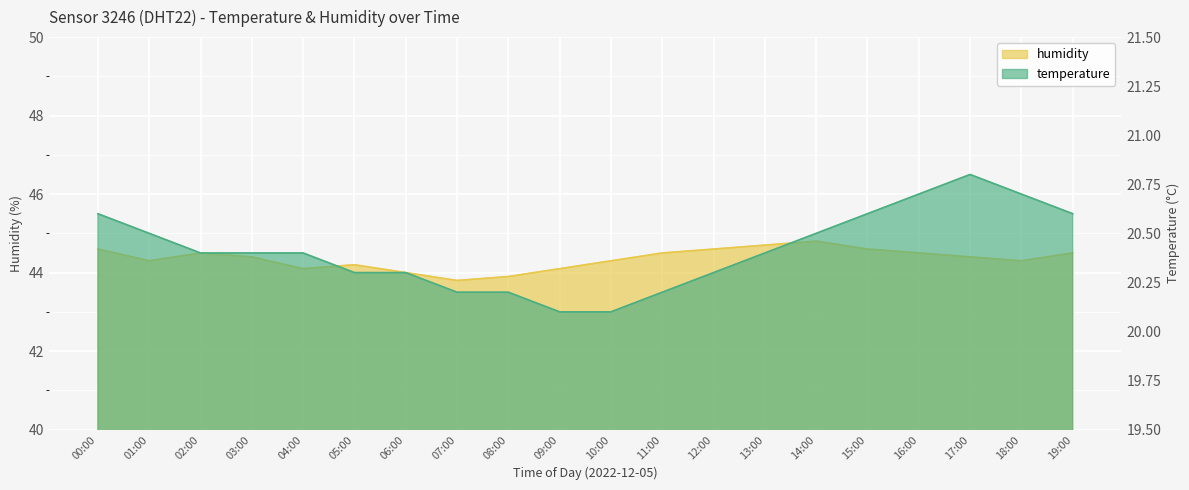

What is the label of the 14th point from the left?

13:00